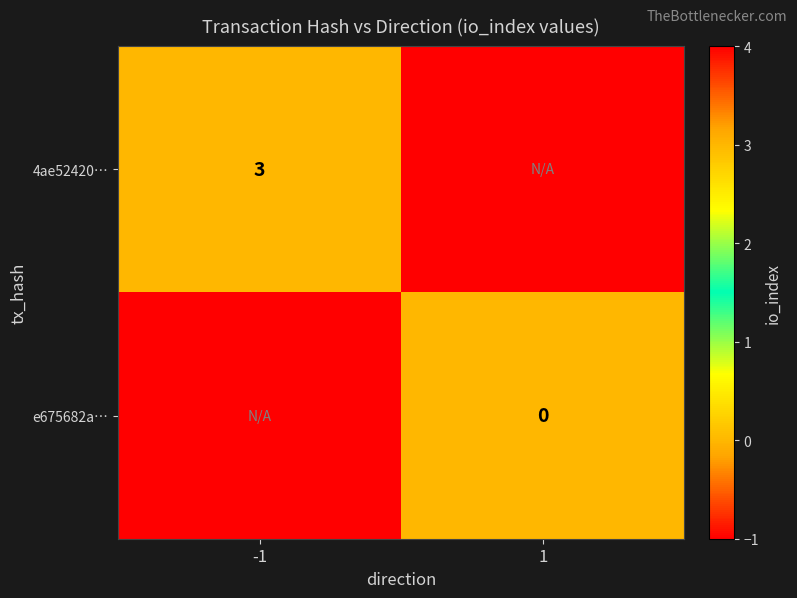

At which category does the chart reach its minimum across all series?

1